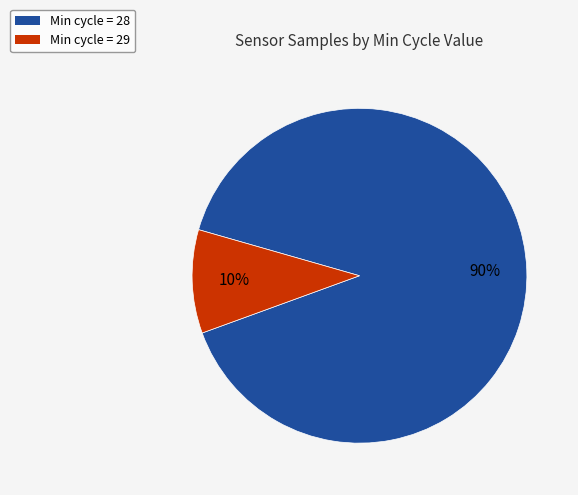

Is there a majority slice in this chart?

Yes